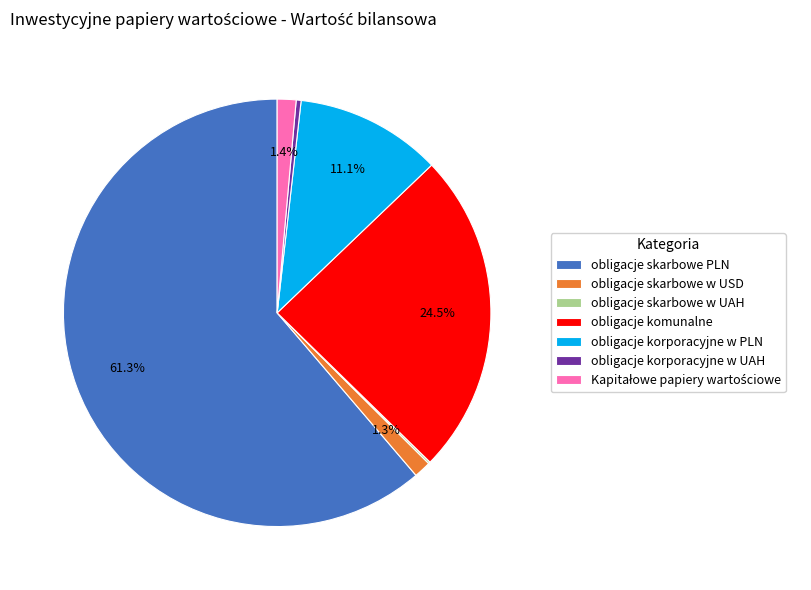

Is the sum of obligacje komunalne and obligacje skarbowe PLN greater than half?

Yes